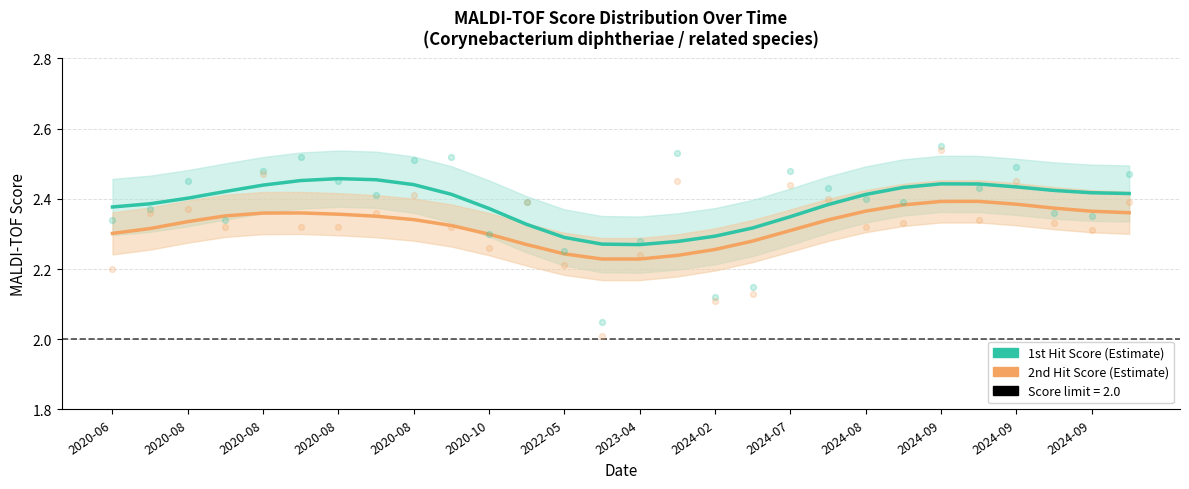

Which series has the largest total across all categories?

1st Hit Score